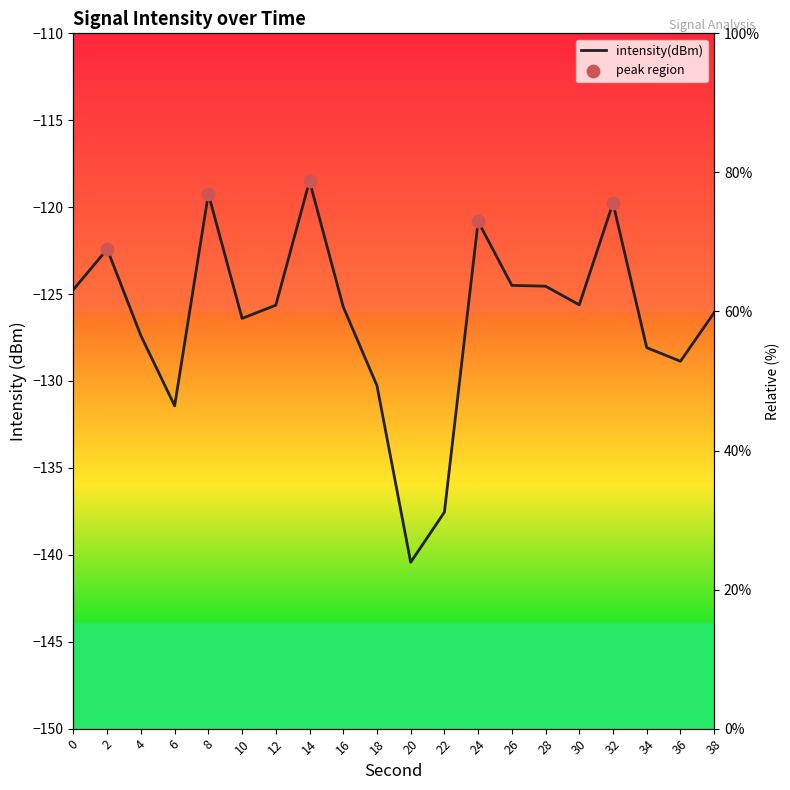

What is the change in value from 4 to 38?

+1.3